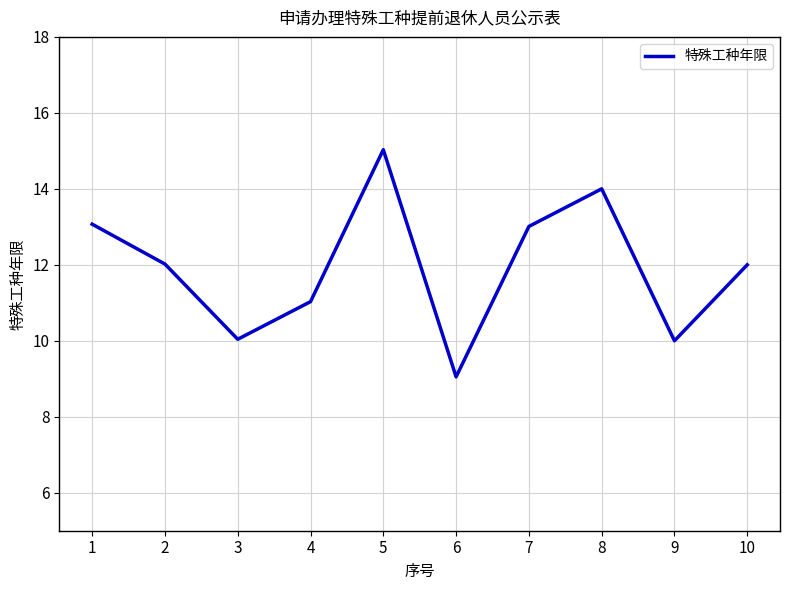

The chart shows a value of 14.0 at 8. True or false?

True